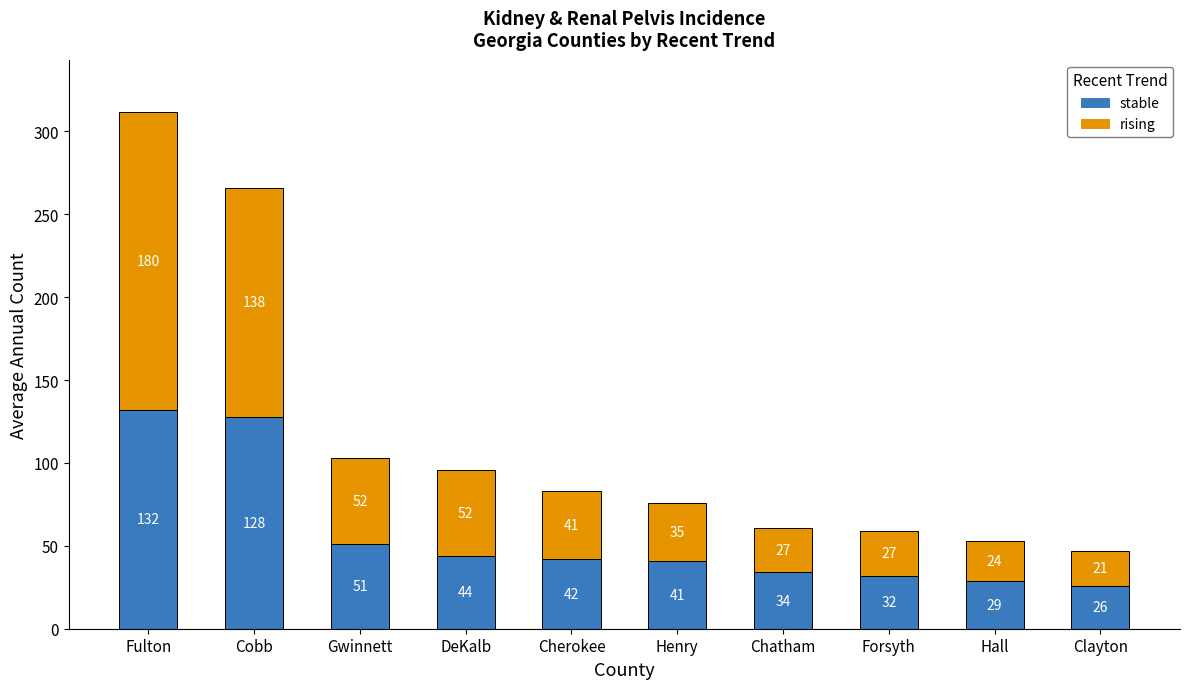

Where does the stable series first go above 42?

Fulton